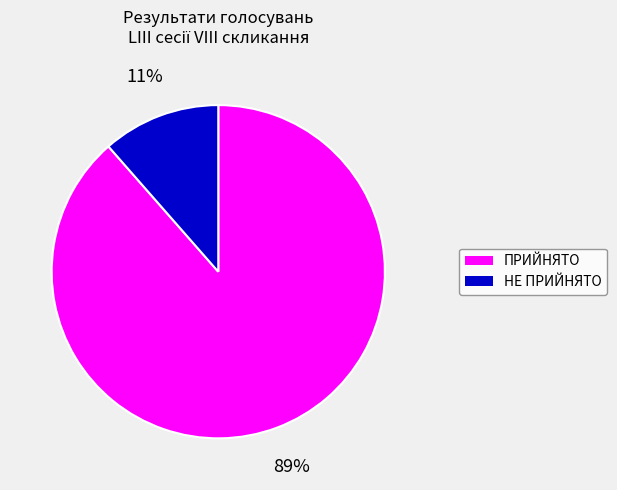

To the nearest percent, what is the average slice percentage?

50%